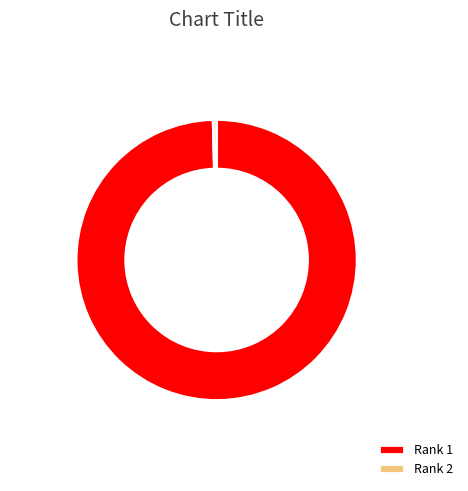

The Rank 2 slice represents 0% of the pie. True or false?

True